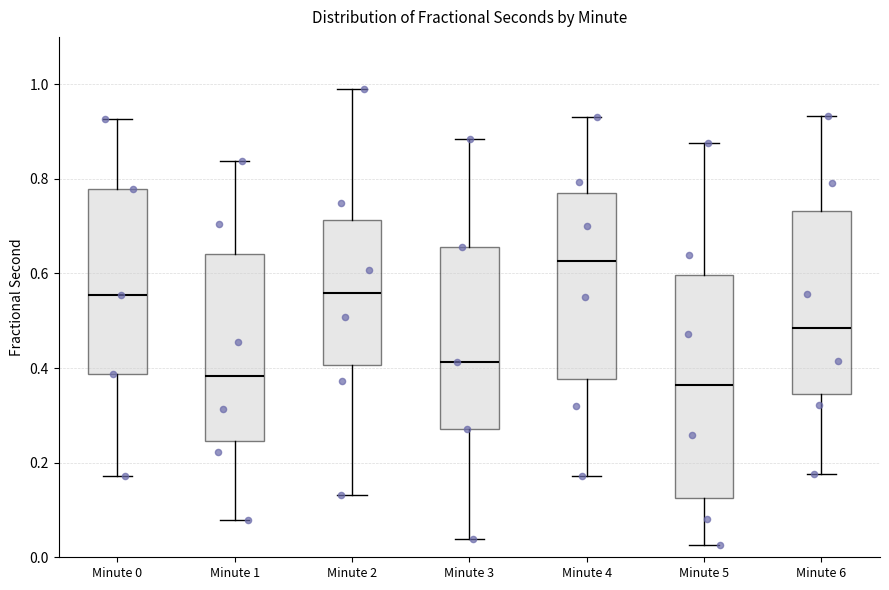

Which box is the tallest, from its lower edge to its upper edge?

Minute 5